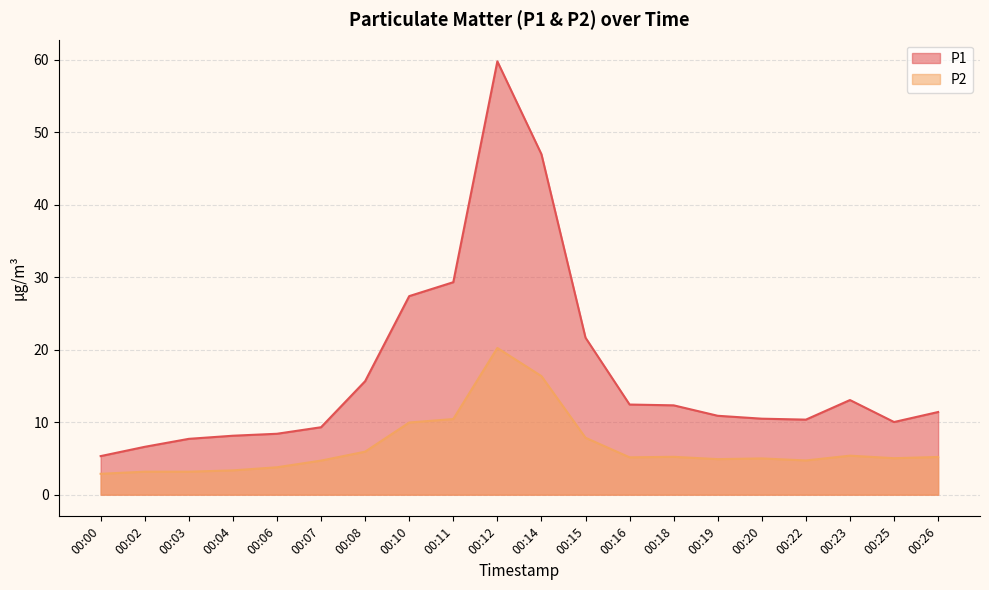

Which category has the highest value in the P2 series?

00:12